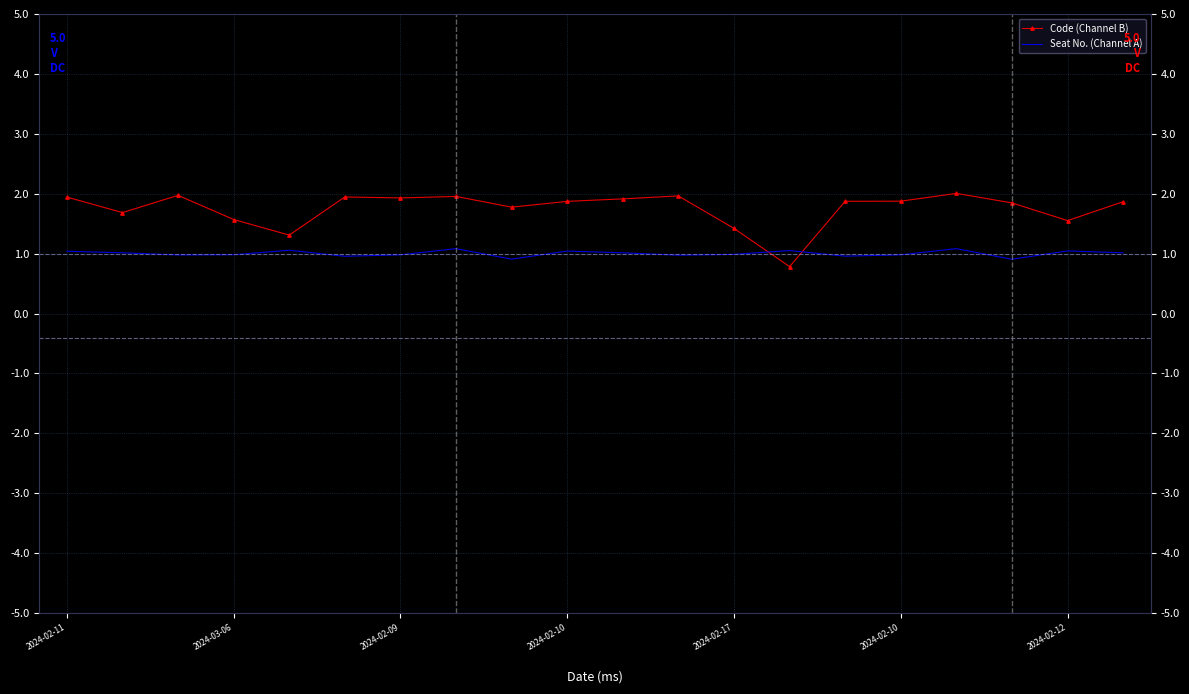

How many values in the Seat No. (Channel A) series exceed 1?

10